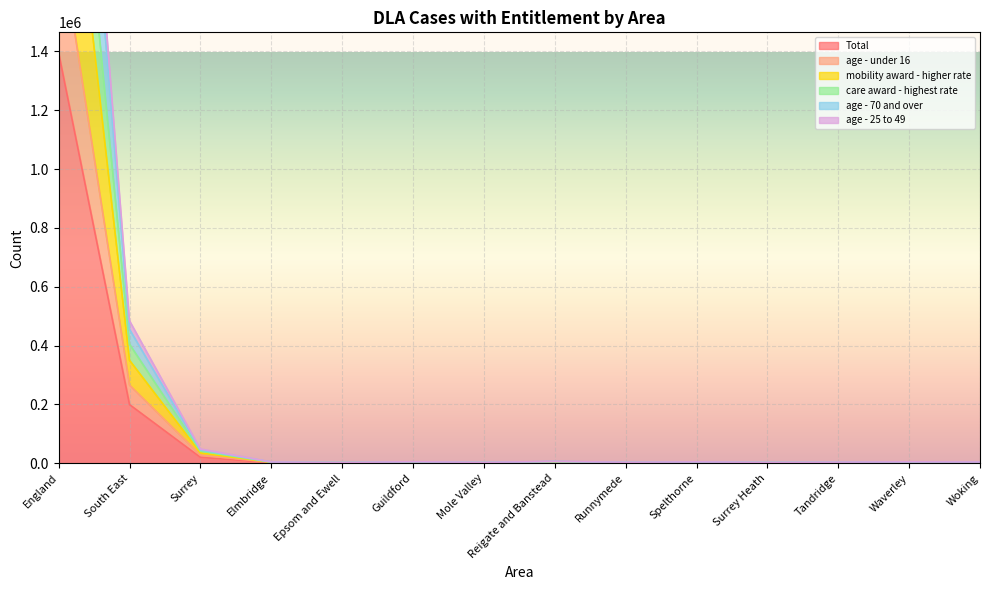

At which label is Total closest to 698150?

South East